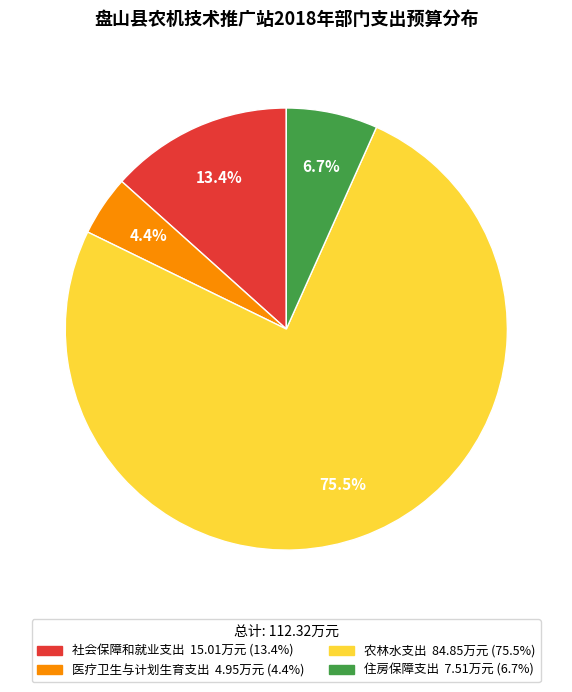

The 社会保障和就业支出 slice represents 13% of the pie. True or false?

True